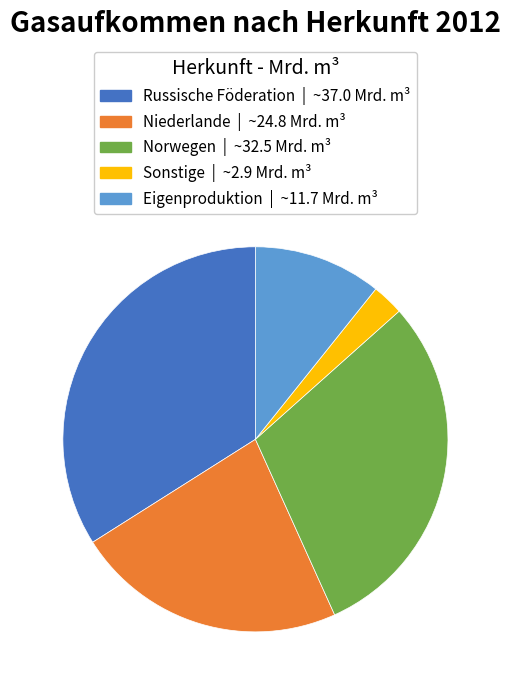

How many segments does this pie chart have?

5